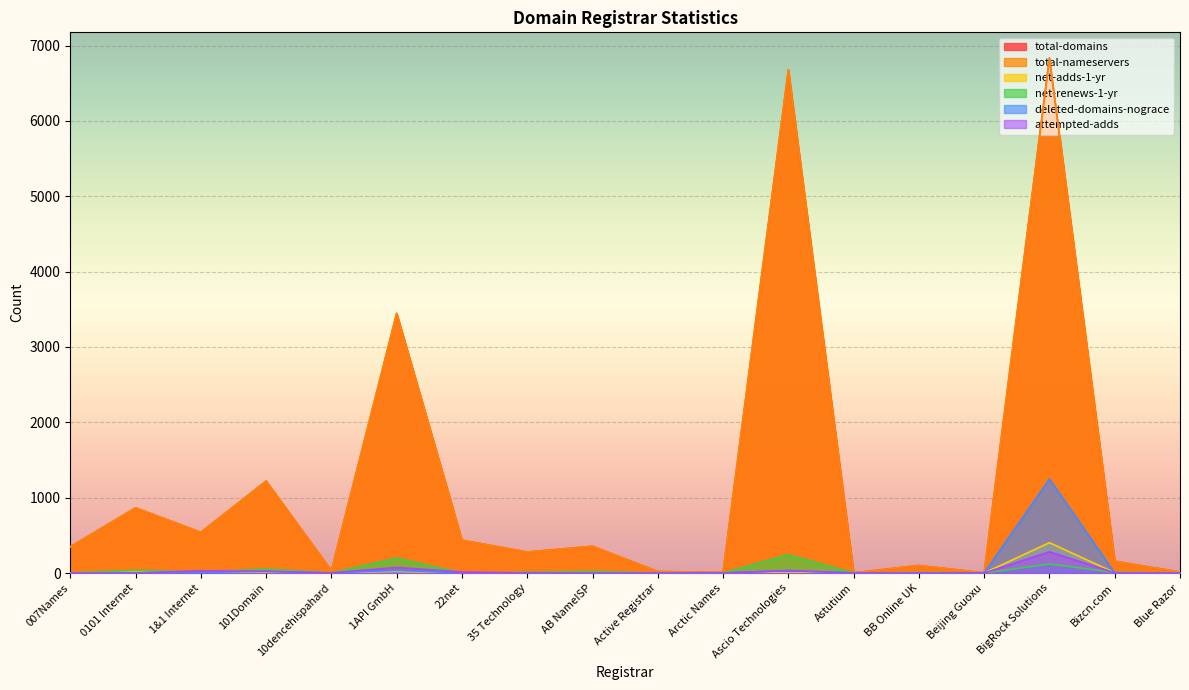

Between 101Domain and 35 Technology, which series saw the biggest shift?

total-domains